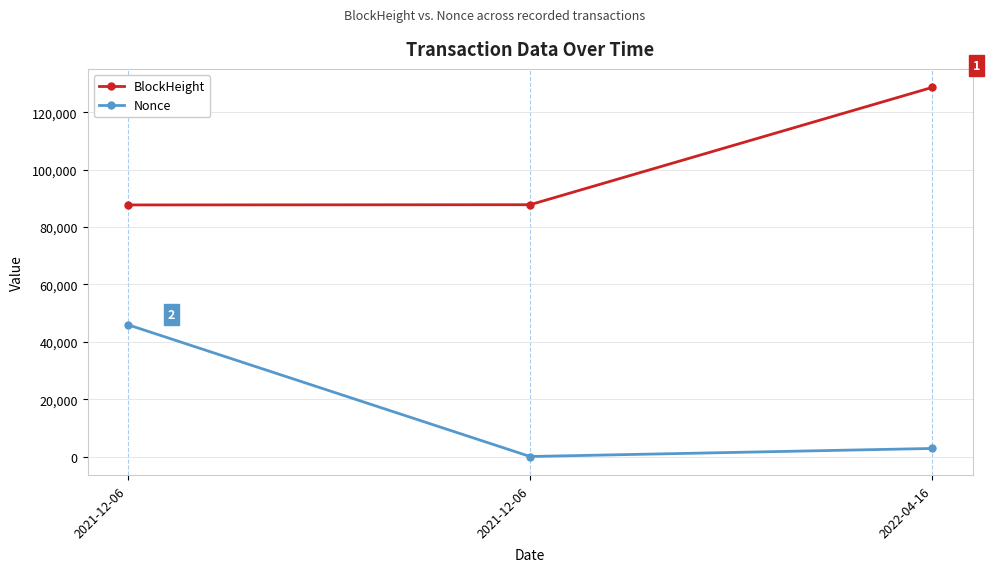

How many data points in BlockHeight are less than 87797?

1